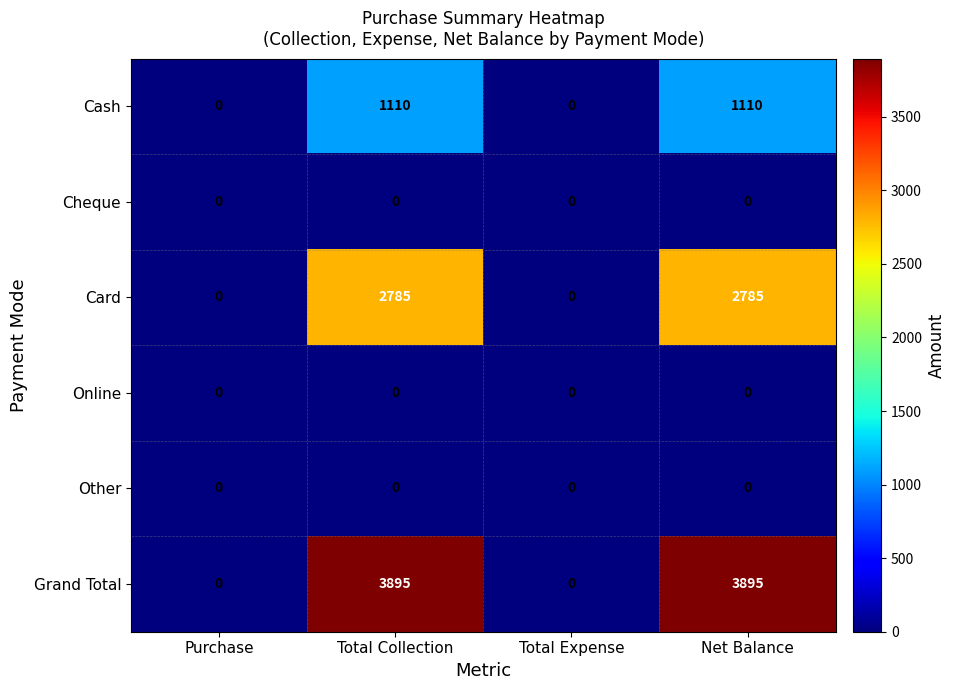

What is the difference between the Grand Total values at Total Collection and Total Expense?

3895